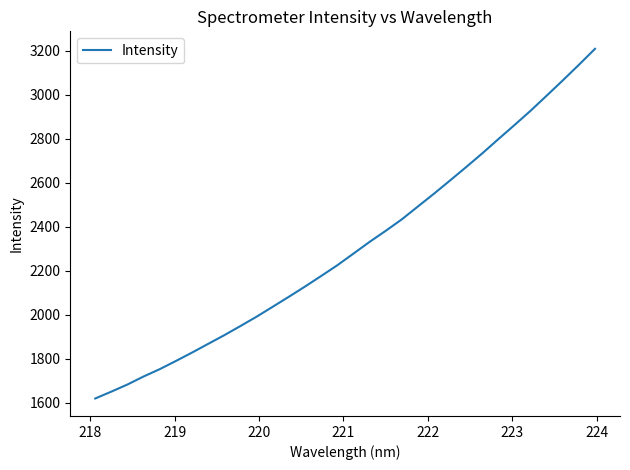

What is the difference between the maximum and minimum values?

1587.8